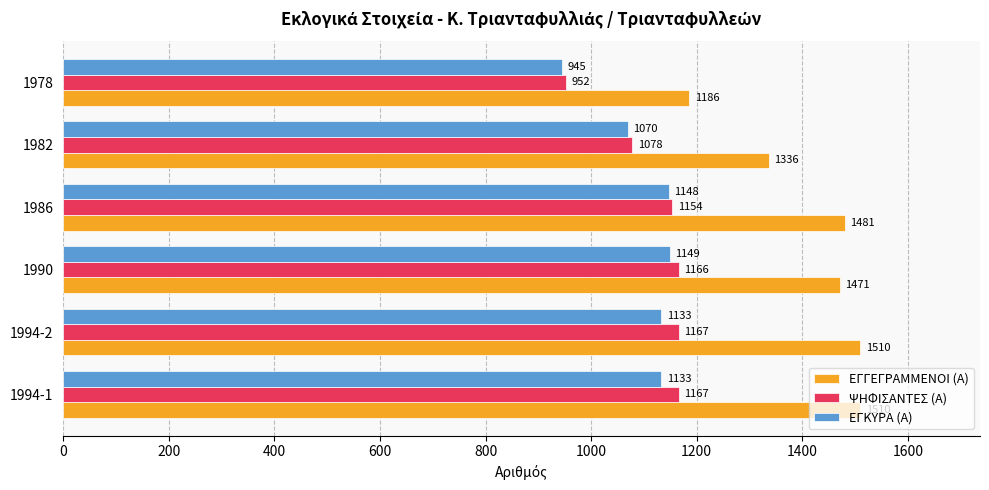

Rank the series by their maximum value, from lowest to highest.

ΕΓΚΥΡΑ (Α), ΨΗΦΙΣΑΝΤΕΣ (Α), ΕΓΓΕΓΡΑΜΜΕΝΟΙ (Α)